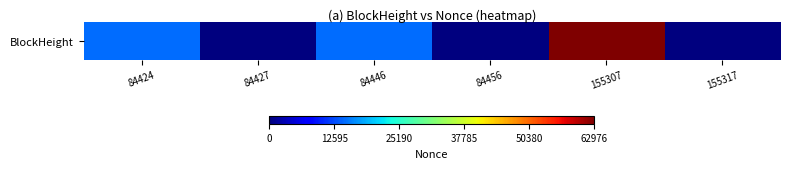

How many values are below 14656?

3